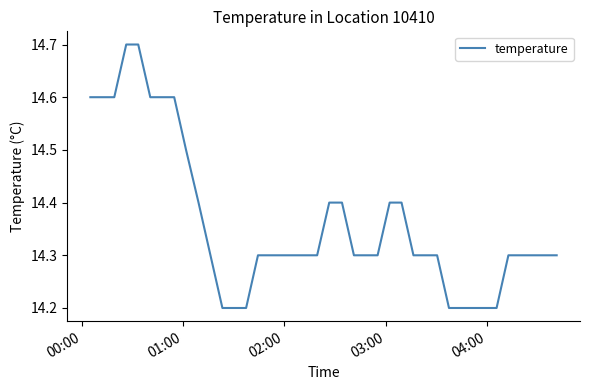

What is the minimum value shown in the chart?

14.2